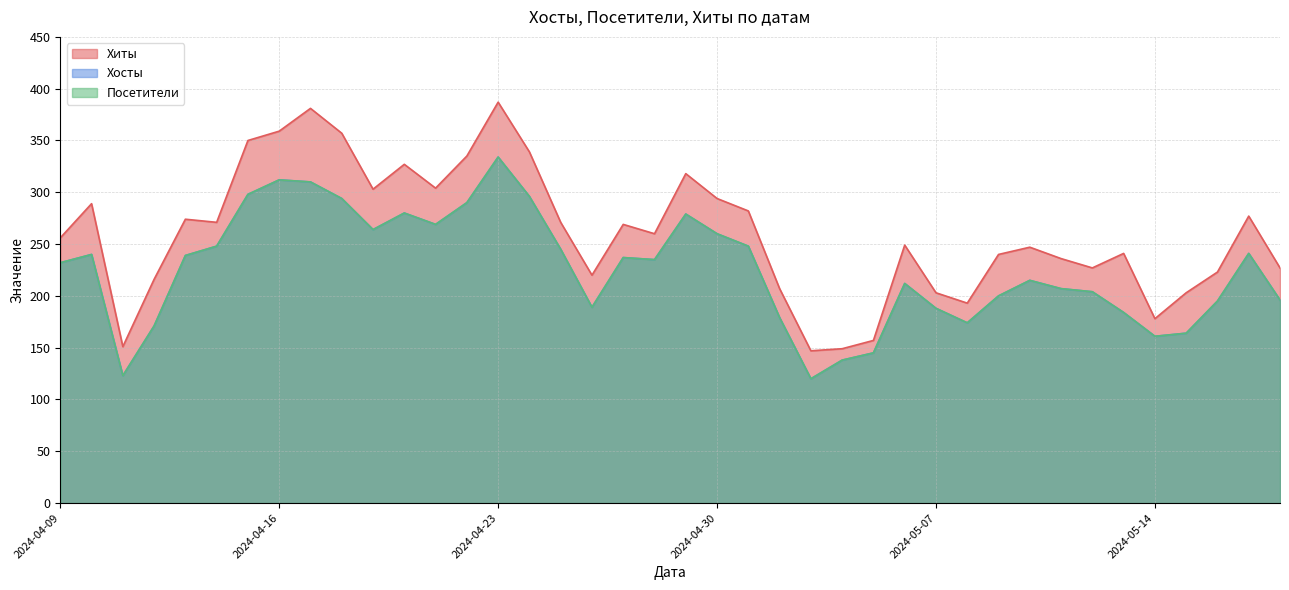

What is the highest value of the Хиты series?

387